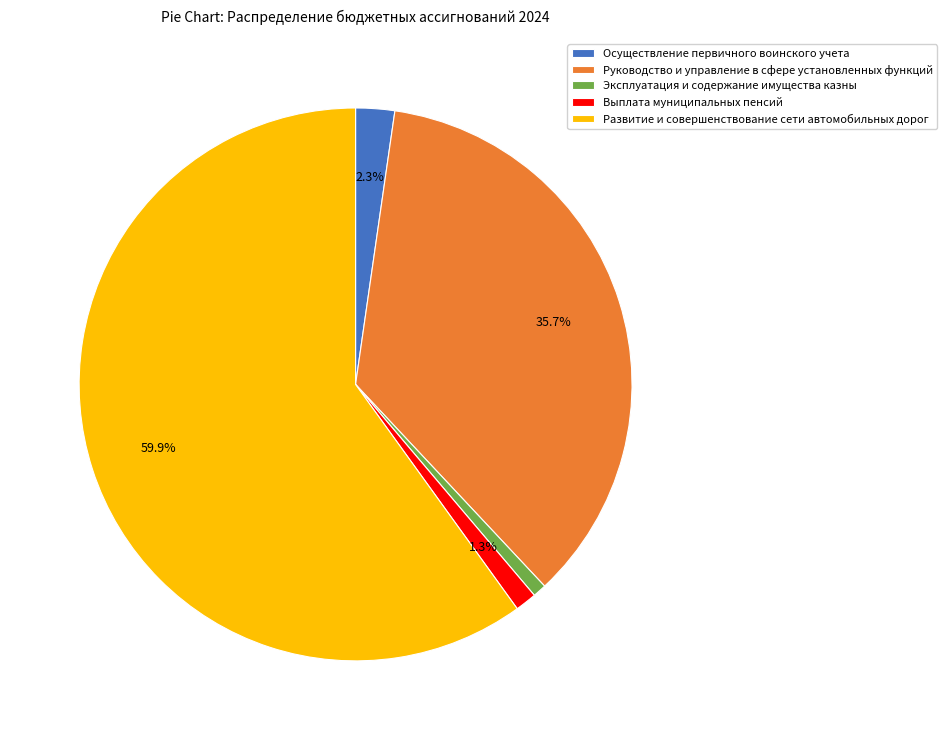

Which category accounts for the majority?

Развитие и совершенствование сети автомобильных дорог